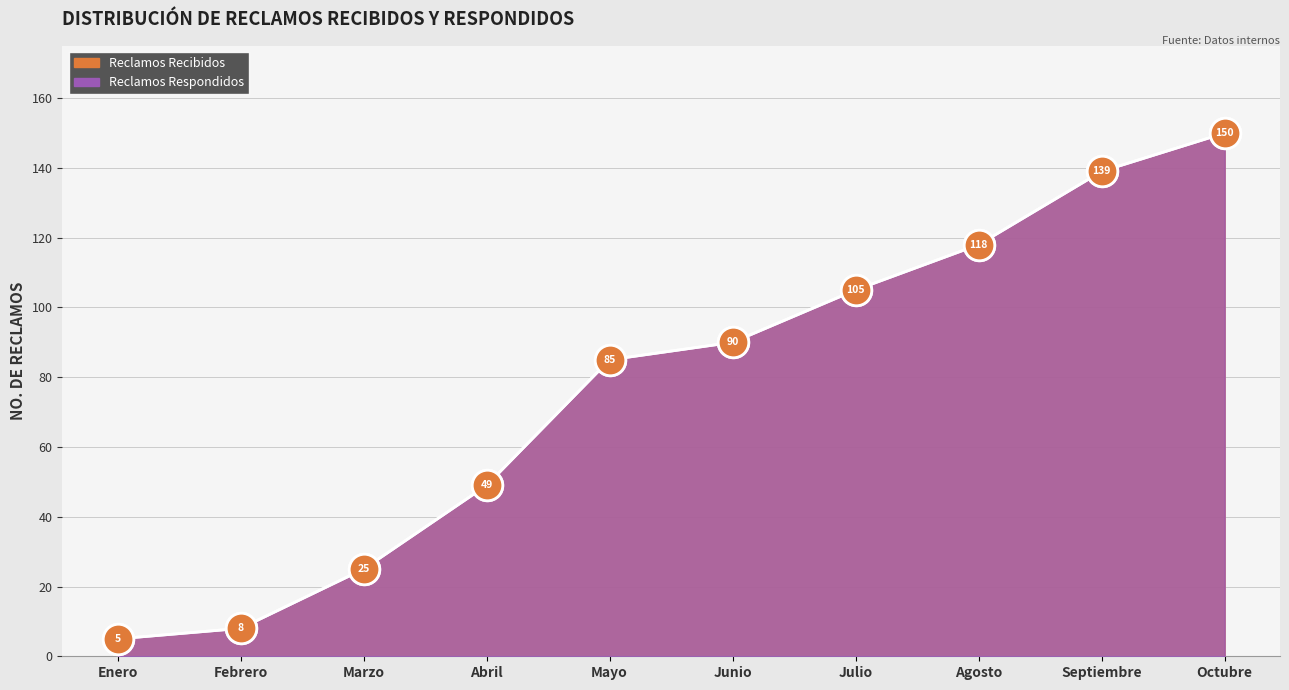

How many lines are shown in the chart?

2